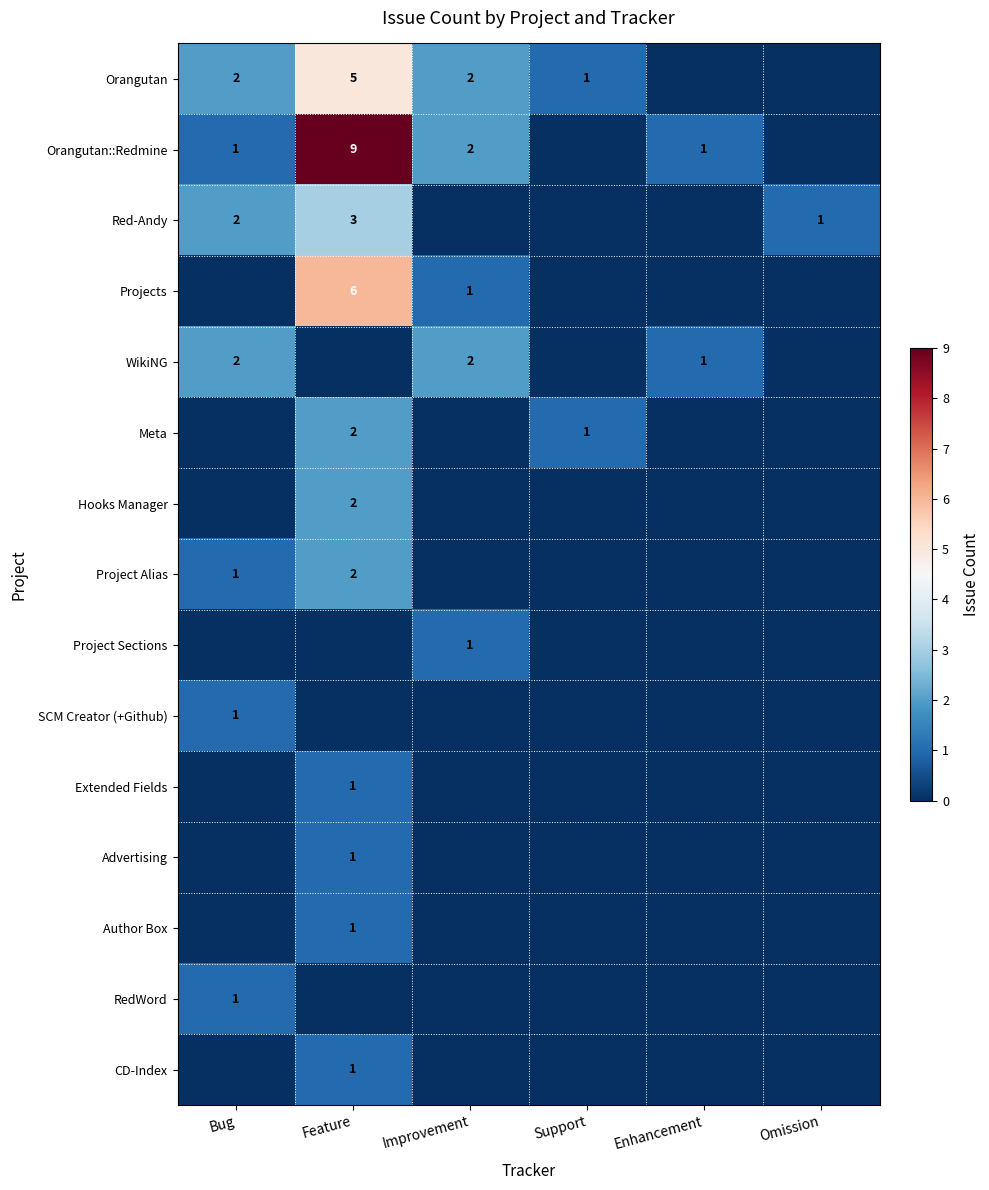

The WikiNG series shows 2 at Enhancement. True or false?

False